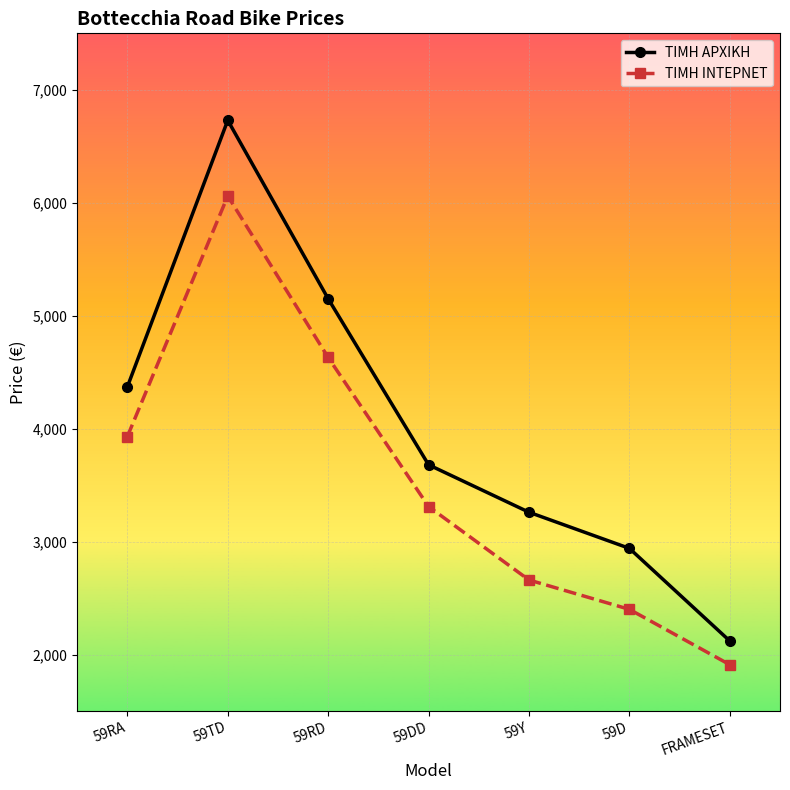

How many values in the ΤΙΜΗ ΙΝΤΕΡΝΕΤ series are below 3310?

3